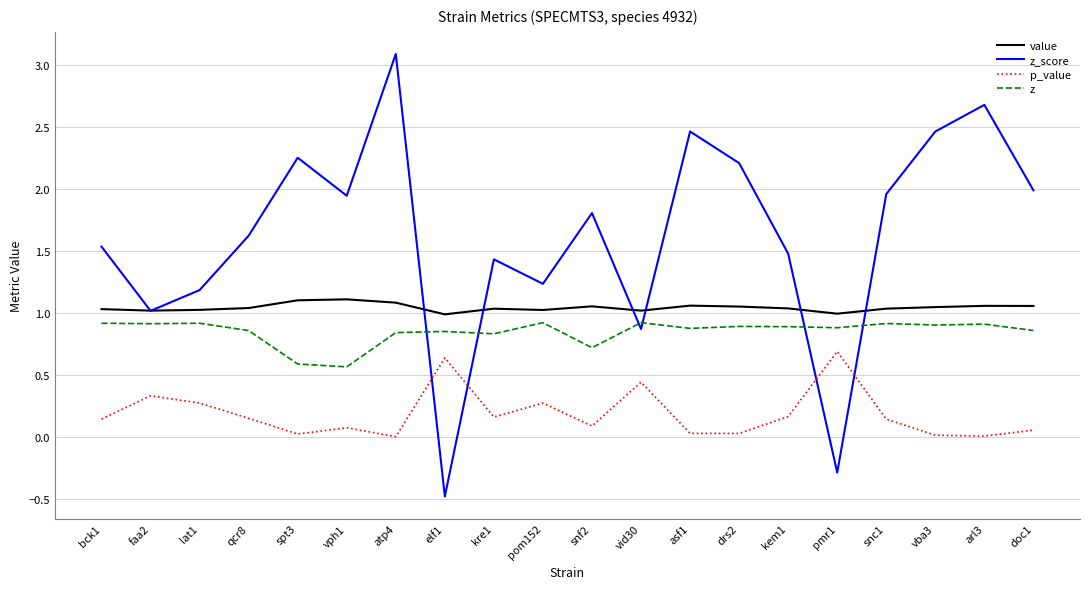

At which category does the chart reach its minimum across all series?

elf1